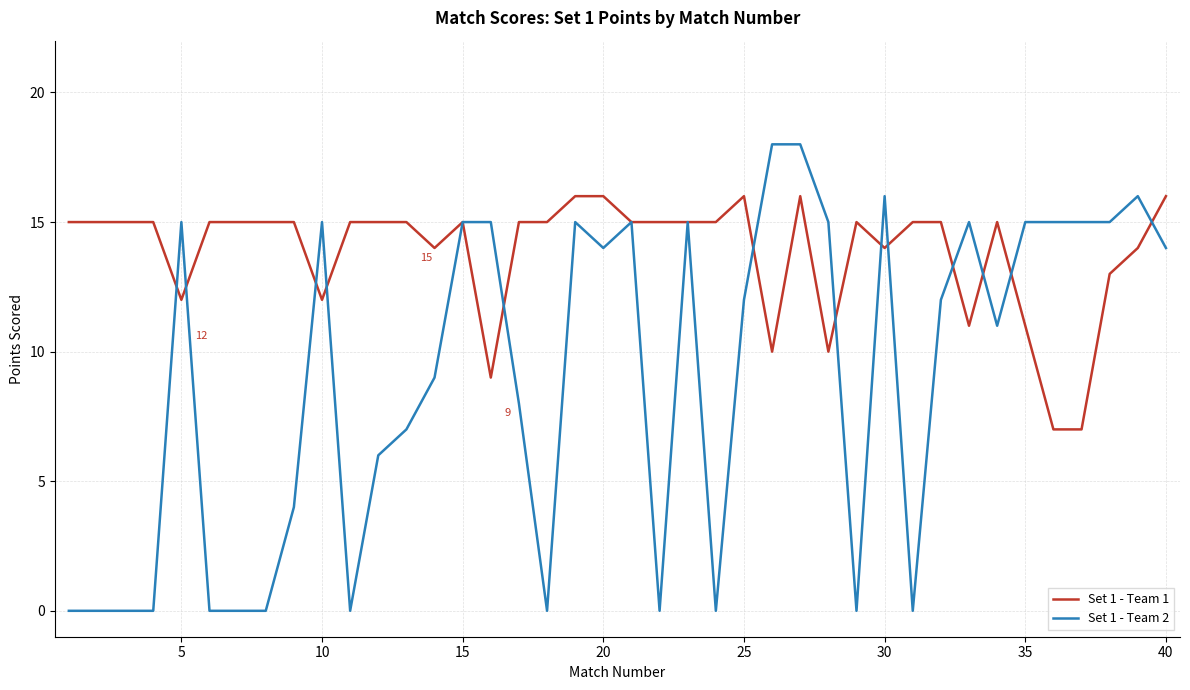

List the series in order of their peak value, highest first.

Set 1 - Team 2, Set 1 - Team 1